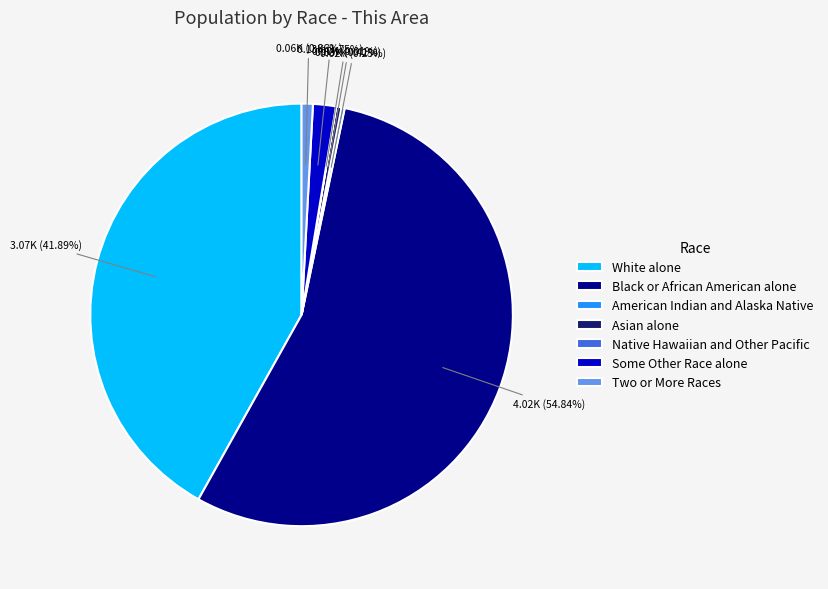

To the nearest percent, what portion does White alone represent?

42%